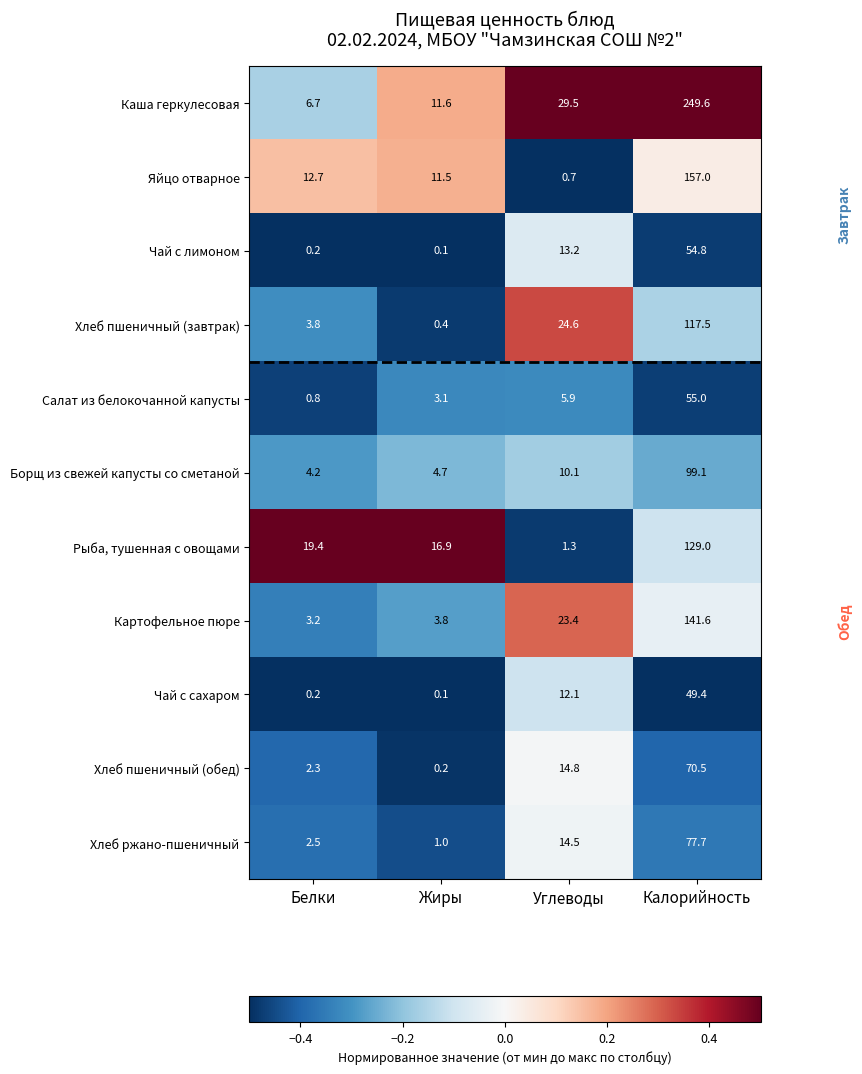

At how many categories does at least one series exceed 0?

4